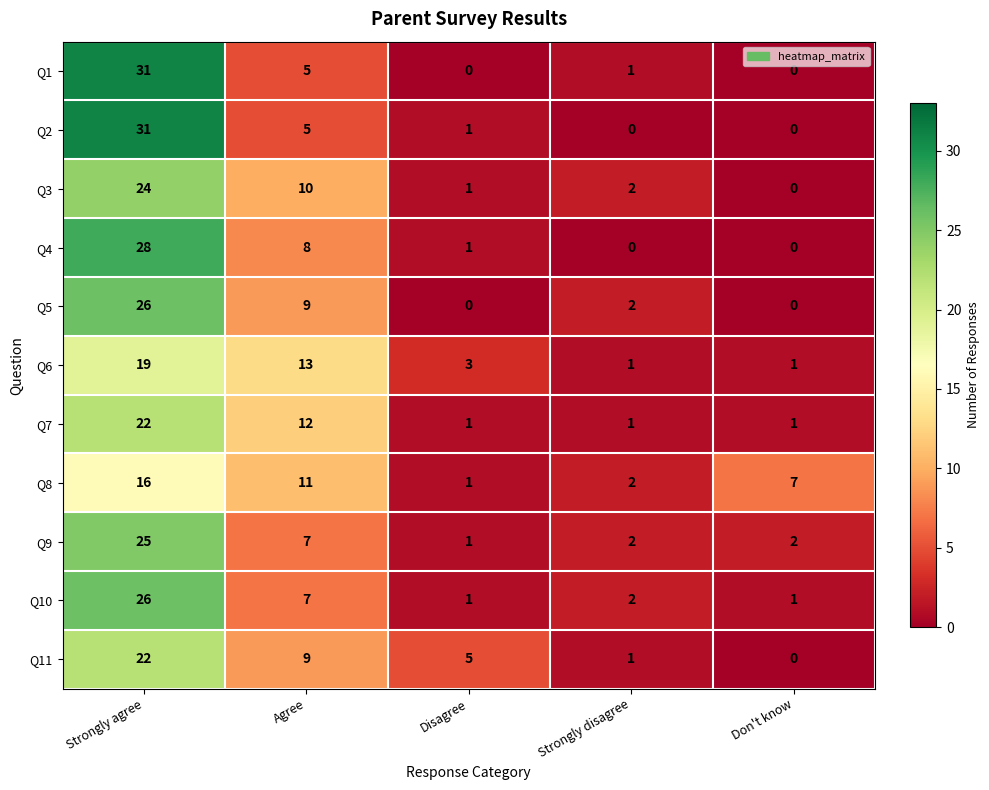

List the labels in order of Q11 value, largest first.

Strongly agree, Agree, Disagree, Strongly disagree, Don't know